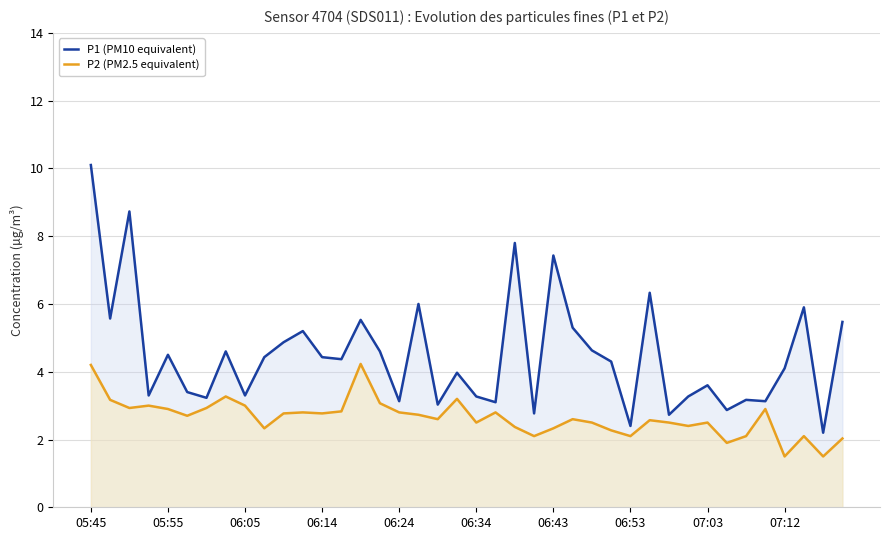

What is the difference between the maximum and minimum values in the P2 (PM2.5 equivalent) series?

2.7